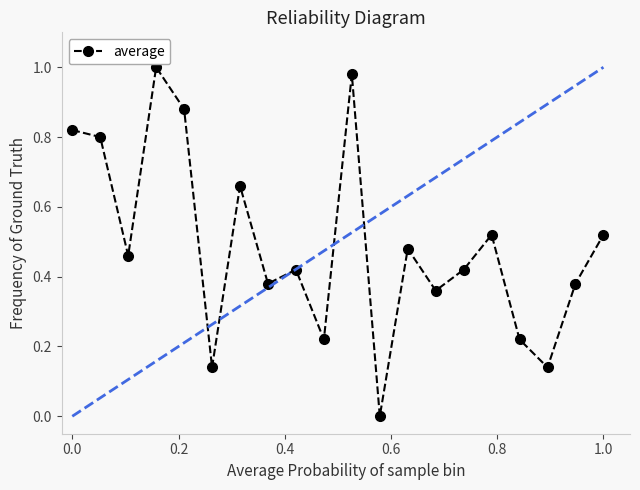

True or false: the data has more than 0 interior local peaks.

True